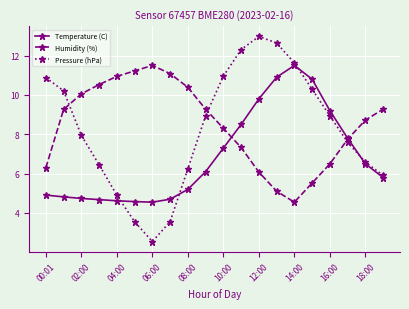

Which series has the widest spread of values?

Pressure (hPa)